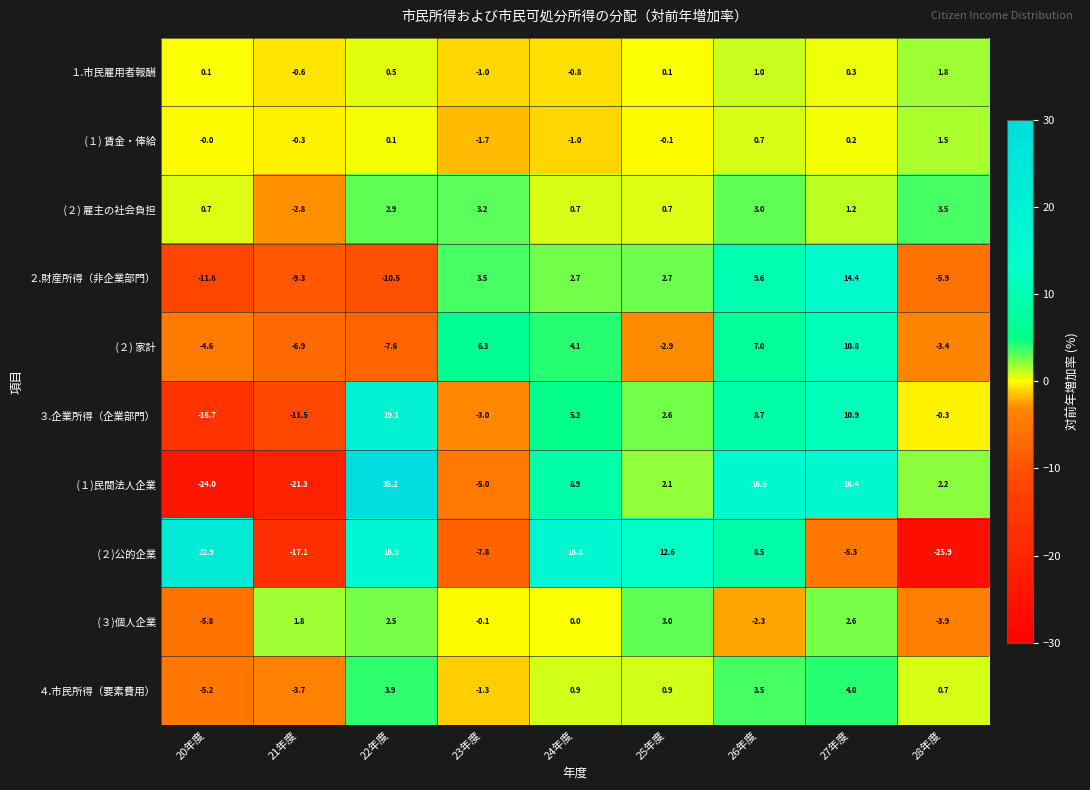

Count the number of data series in this chart.

10